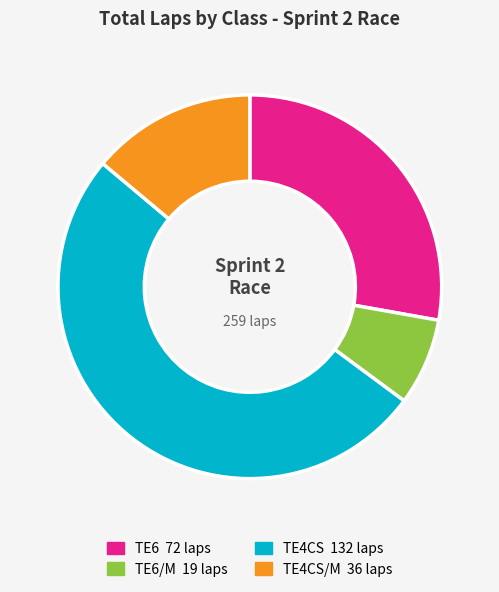

Does any single category account for the majority?

Yes